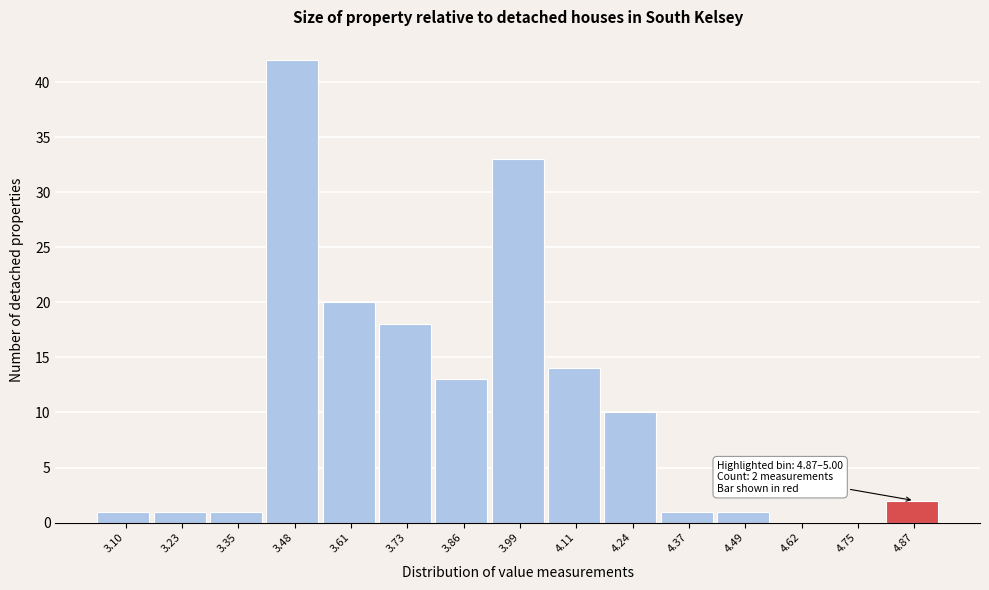

Reading right to left, extract all data points from this chart.

4.87=2	4.75=0	4.62=0	4.49=1	4.37=1	4.24=10	4.11=14	3.99=33	3.86=13	3.73=18	3.61=20	3.48=42	3.35=1	3.23=1	3.10=1